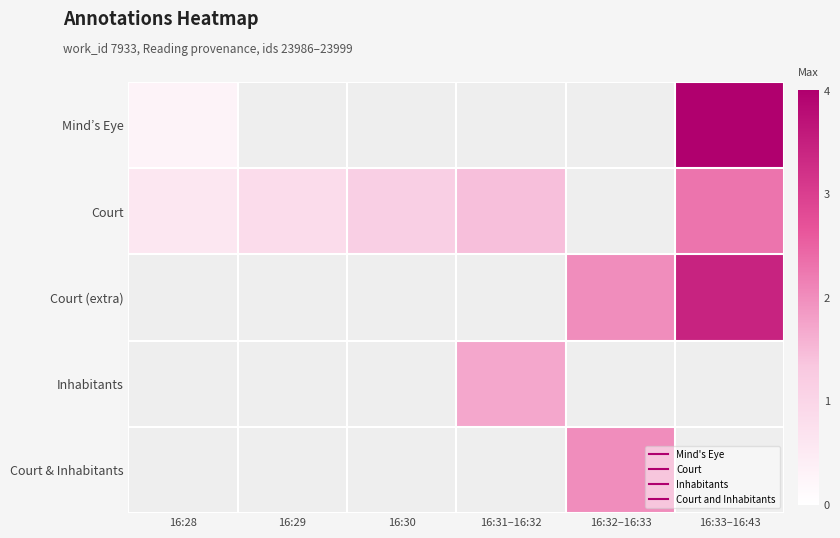

How many categories are shown in the chart?

6